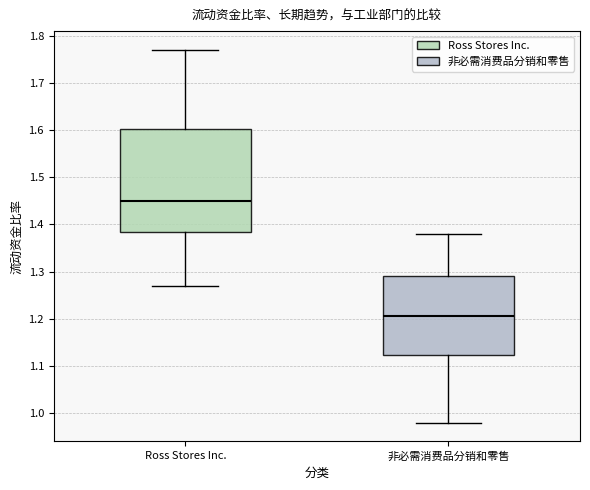

Reading left to right, transcribe this box plot: for each box, give where its median line is, the range the box spans, and where its two whiskers end, as read against the y-axis. The values are not printed on the chart, so give them approximately, as read against the axis.

Ross Stores Inc.: median 1.45, box 1.39 to 1.60, whiskers 1.27 to 1.77
非必需消费品分销和零售: median 1.21, box 1.12 to 1.29, whiskers 0.98 to 1.38